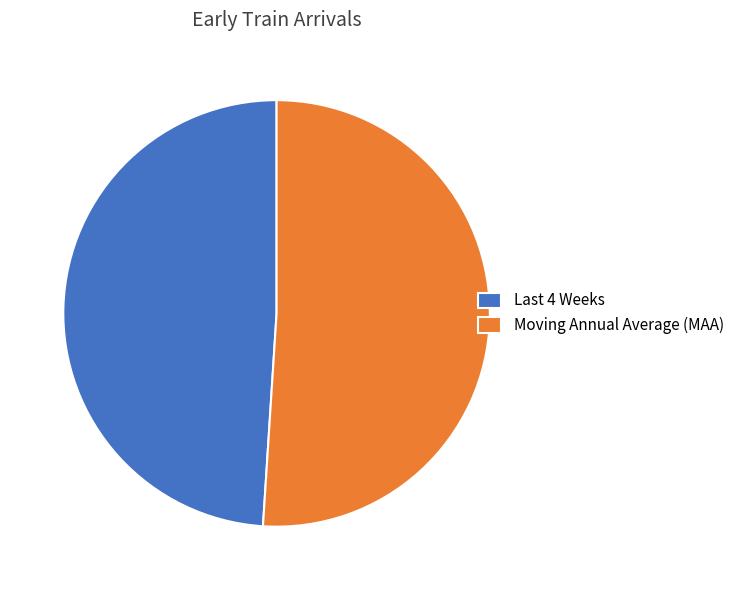

How many segments does this pie chart have?

2